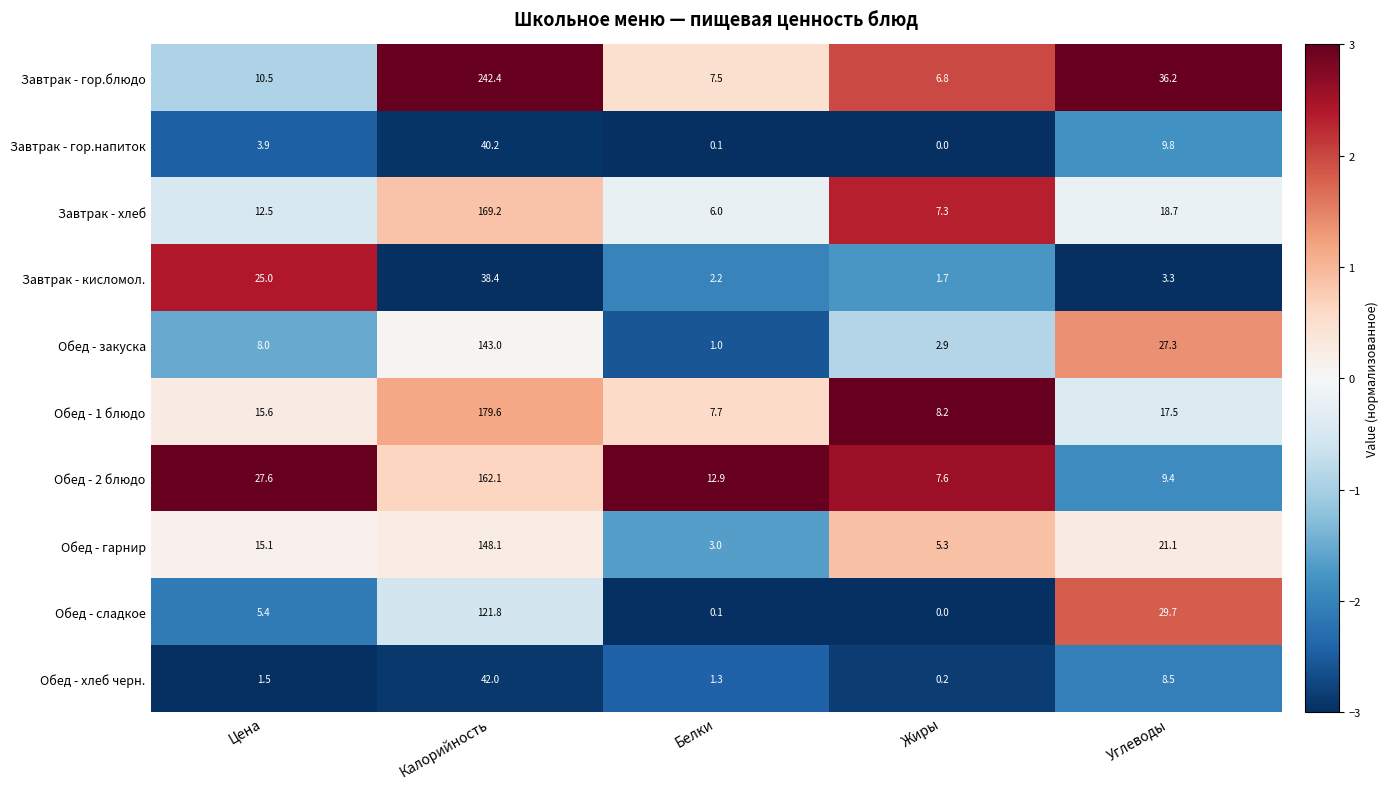

What is the greatest value displayed?

242.4